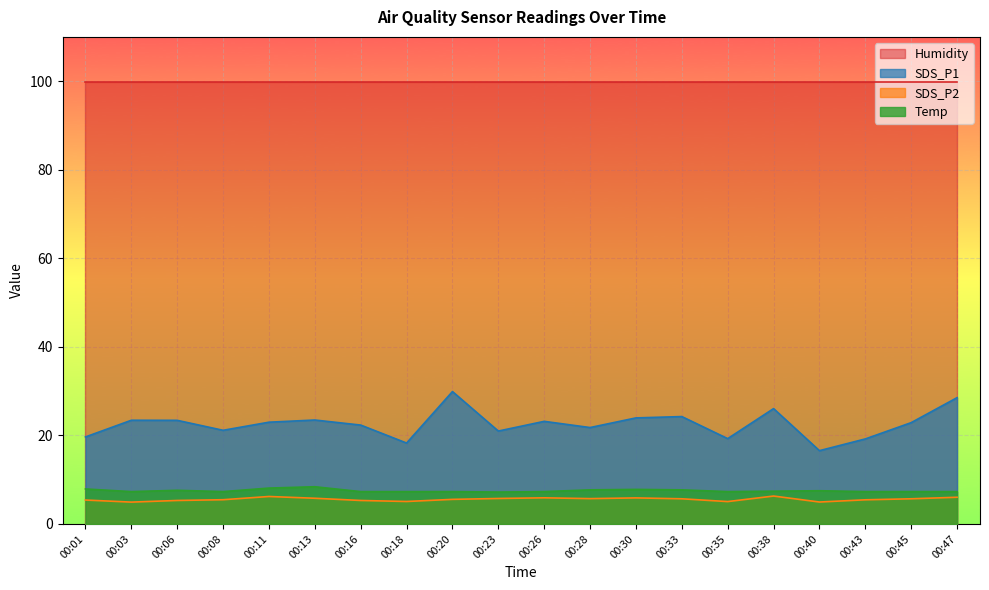

What is the difference between the highest and lowest values at 00:38?

93.6